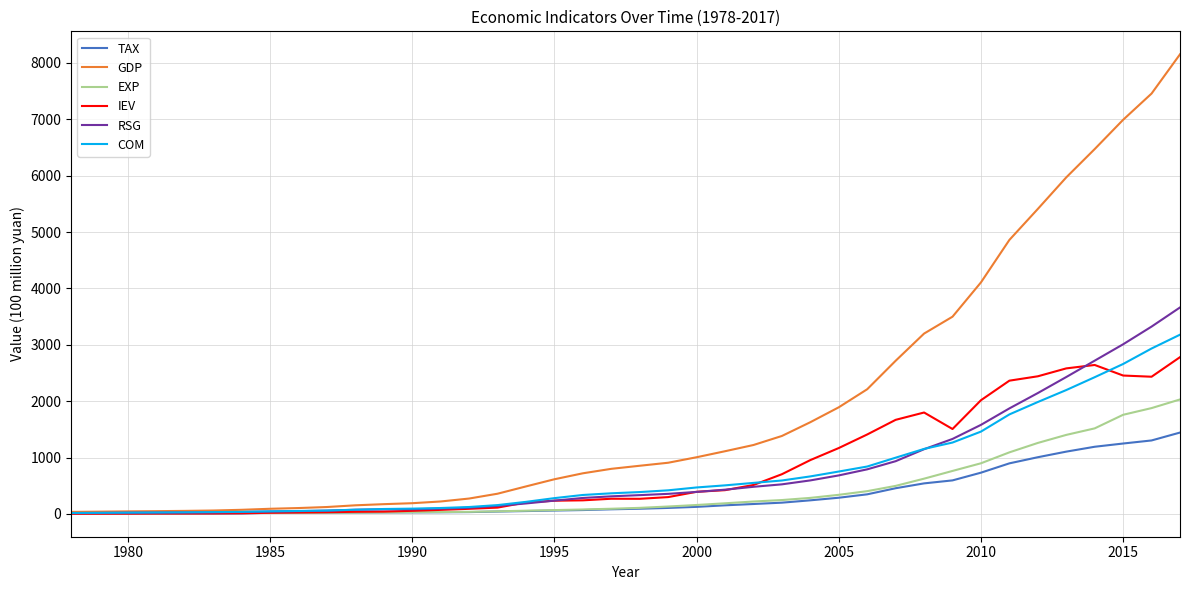

What is the maximum value shown in the chart?

8152.6